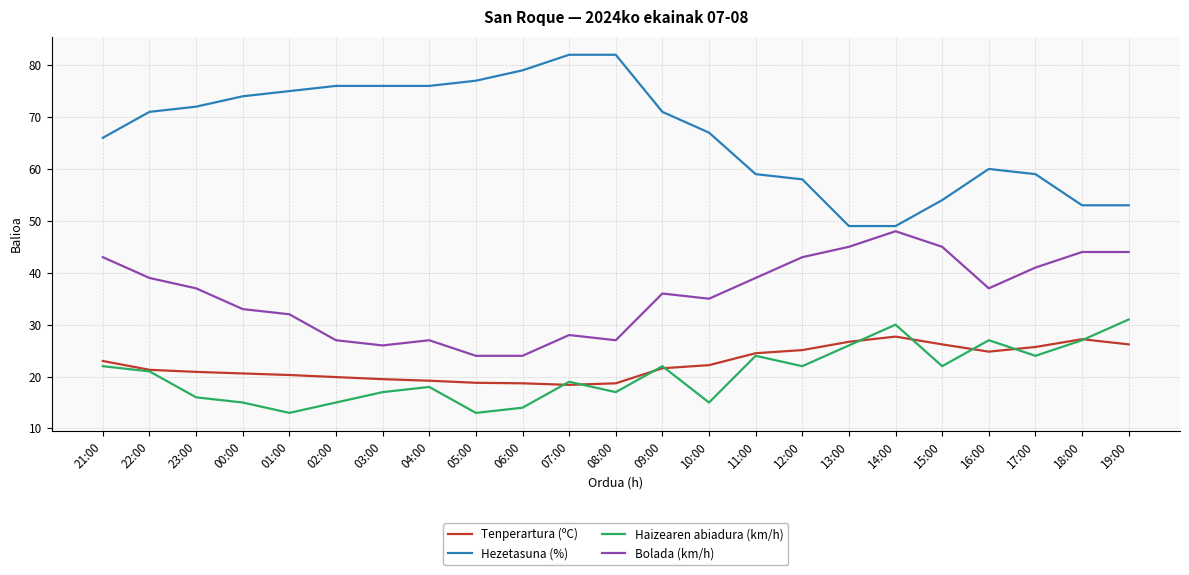

What is the maximum value shown in the chart?

82.0